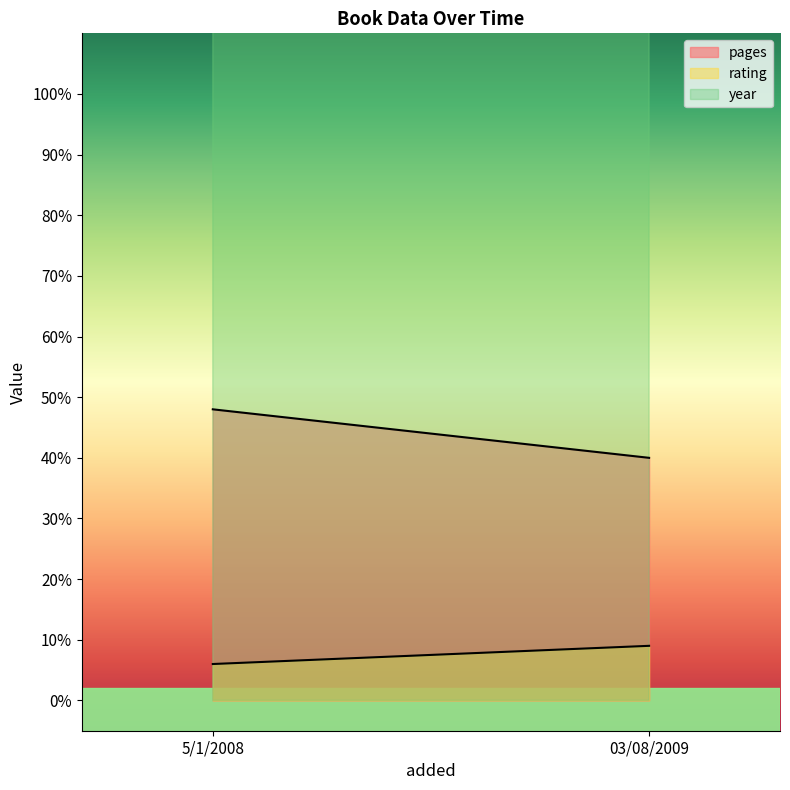

How many categories are shown in the chart?

2